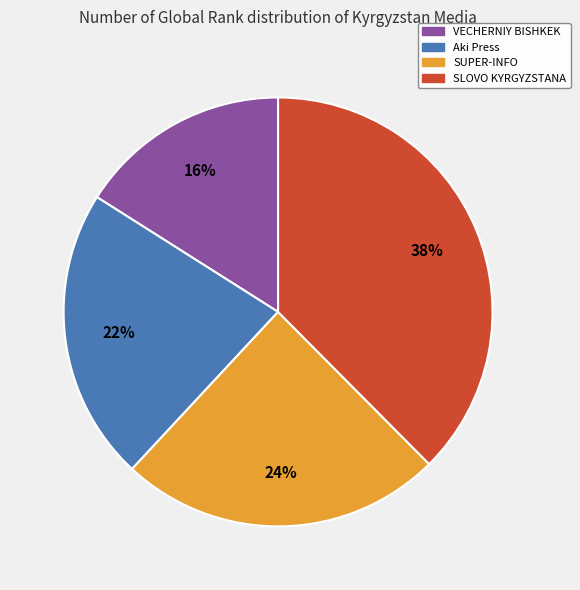

To the nearest percent, what portion does SLOVO KYRGYZSTANA represent?

38%